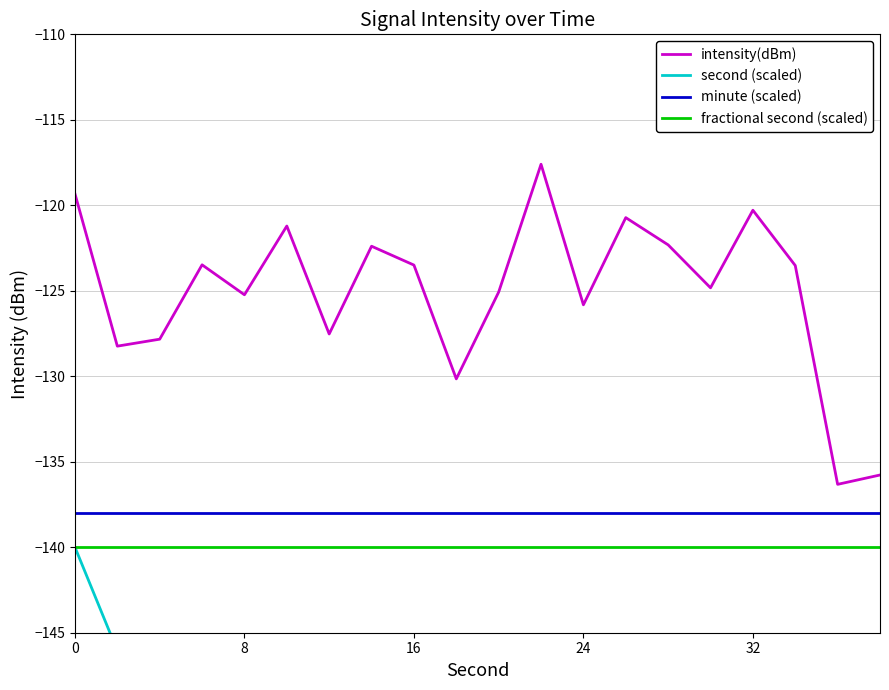

Reading left to right, transcribe all the data shown in this chart.

intensity(dBm): -119.3	-128.2	-127.8	-123.5	-125.2	-121.2	-127.5	-122.4	-123.5	-130.2	-125.1	-117.6	-125.8	-120.7	-122.3	-124.8	-120.3	-123.5	-136.3	-135.8
second (scaled): -140.0	-146.1	-152.1	-158.2	-164.2	-170.3	-176.3	-182.4	-188.4	-194.5	-200.5	-206.6	-212.6	-218.7	-224.7	-230.8	-236.8	-242.9	-248.9	-255.0
minute (scaled): -138.0	-138.0	-138.0	-138.0	-138.0	-138.0	-138.0	-138.0	-138.0	-138.0	-138.0	-138.0	-138.0	-138.0	-138.0	-138.0	-138.0	-138.0	-138.0	-138.0
fractional second (scaled): -140.0	-140.0	-140.0	-140.0	-140.0	-140.0	-140.0	-140.0	-140.0	-140.0	-140.0	-140.0	-140.0	-140.0	-140.0	-140.0	-140.0	-140.0	-140.0	-140.0